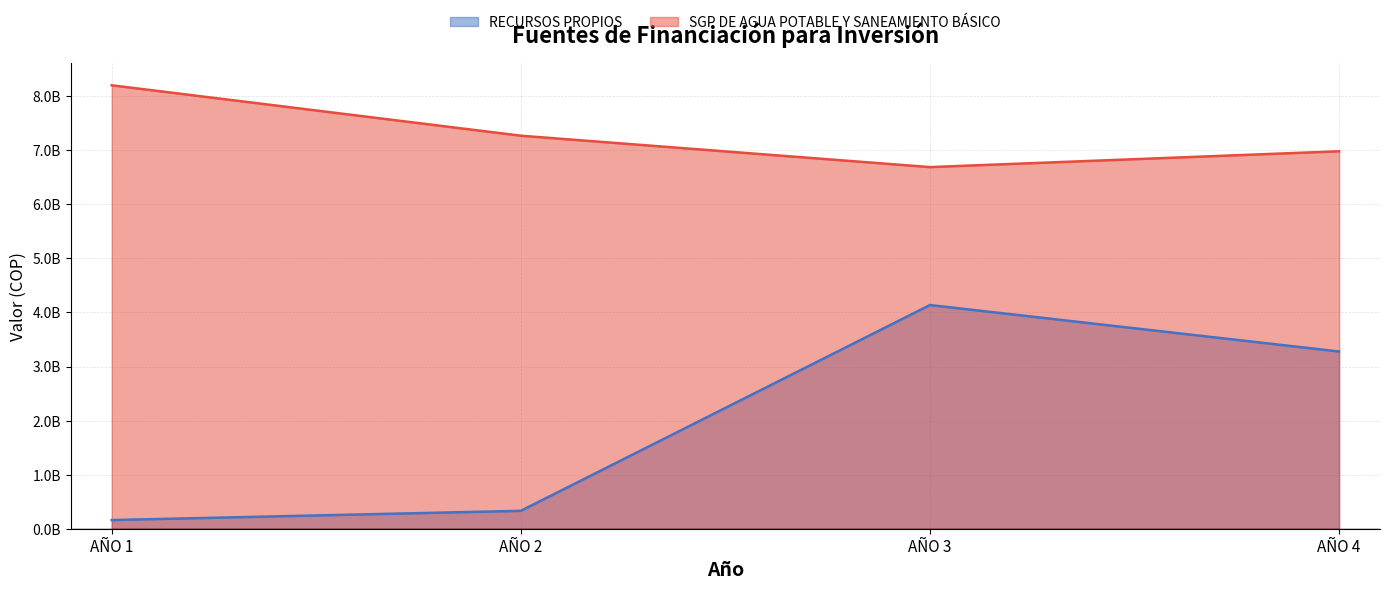

What is the average value of the SGP DE AGUA POTABLE Y SANEAMIENTO BÁSICO series?

7285384061